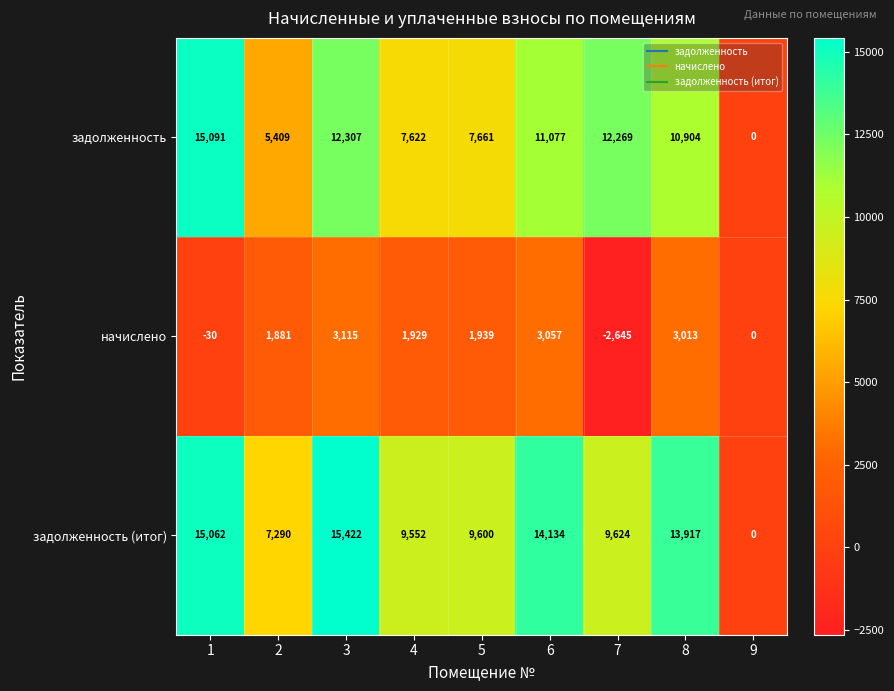

Rank the series by their maximum value, from highest to lowest.

задолженность (итог), задолженность, начислено